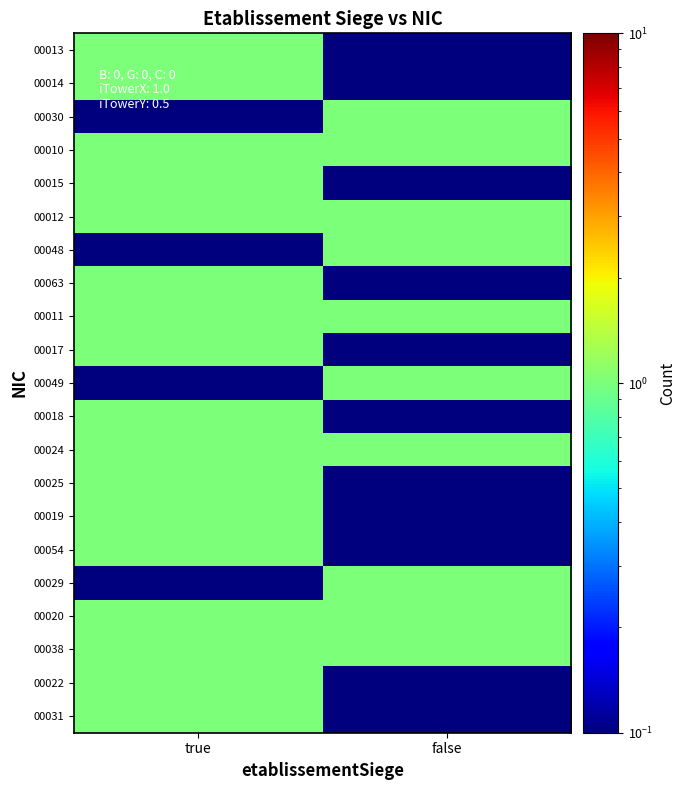

Reading right to left, transcribe all the data shown in this chart.

00013: false=0.1	true=1.0
00014: false=0.1	true=1.0
00030: false=1.0	true=0.1
00010: false=1.0	true=1.0
00015: false=0.1	true=1.0
00012: false=1.0	true=1.0
00048: false=1.0	true=0.1
00063: false=0.1	true=1.0
00011: false=1.0	true=1.0
00017: false=0.1	true=1.0
00049: false=1.0	true=0.1
00018: false=0.1	true=1.0
00024: false=1.0	true=1.0
00025: false=0.1	true=1.0
00019: false=0.1	true=1.0
00054: false=0.1	true=1.0
00029: false=1.0	true=0.1
00020: false=1.0	true=1.0
00038: false=1.0	true=1.0
00022: false=0.1	true=1.0
00031: false=0.1	true=1.0